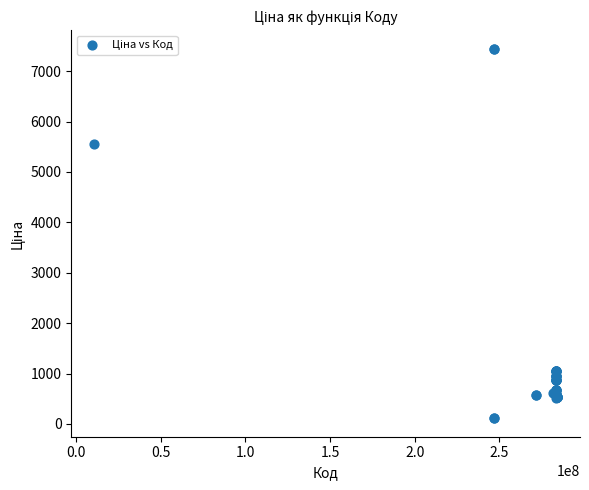

What Y value in the scatter plot is closest to 3778?

5560.3